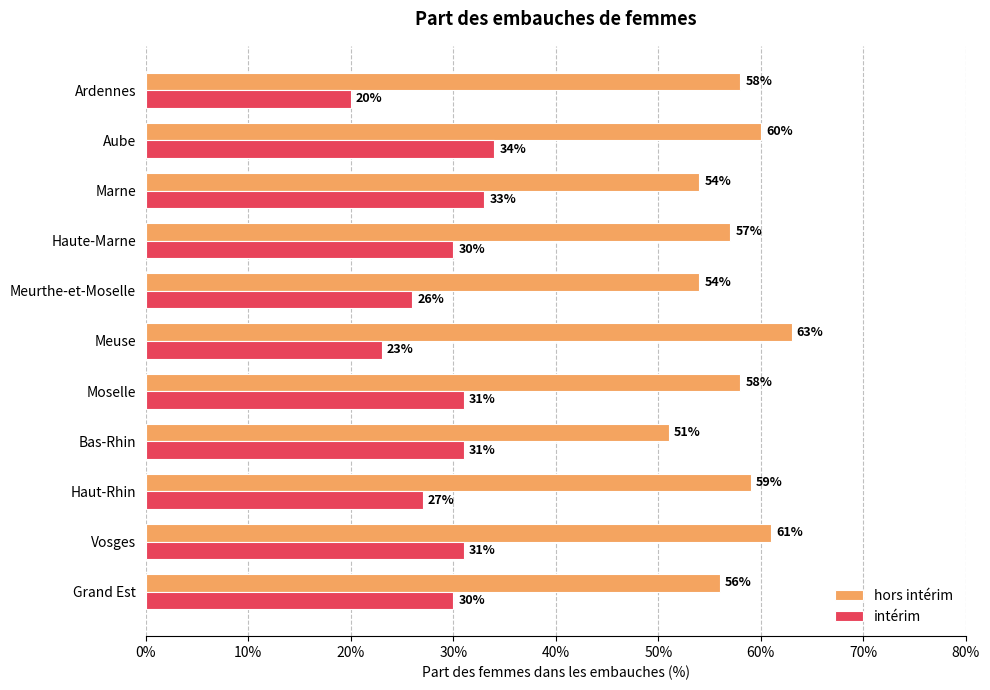

What is the minimum value for intérim?

20